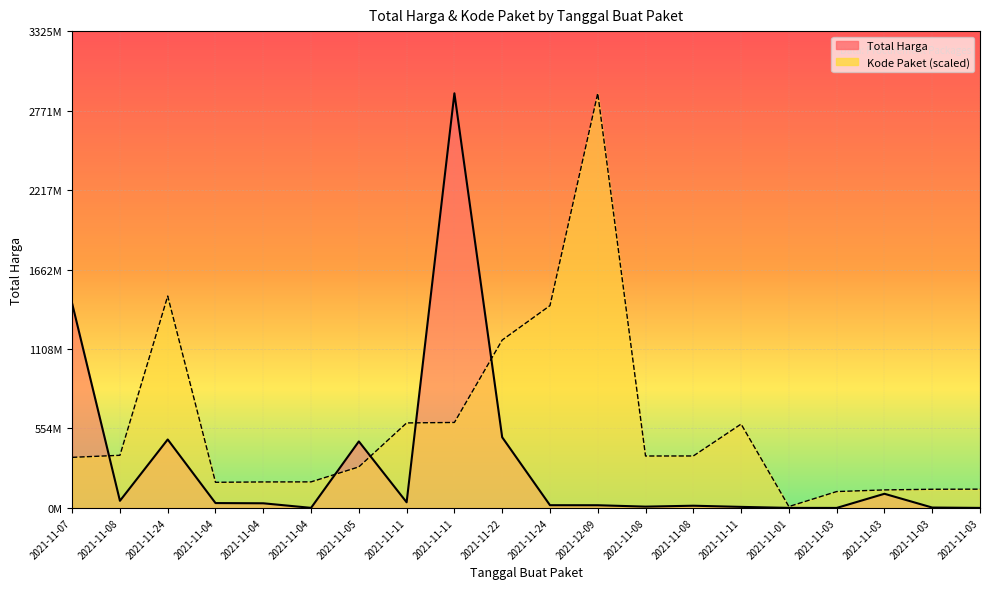

What is the label of the 20th point from the right?

2021-11-07